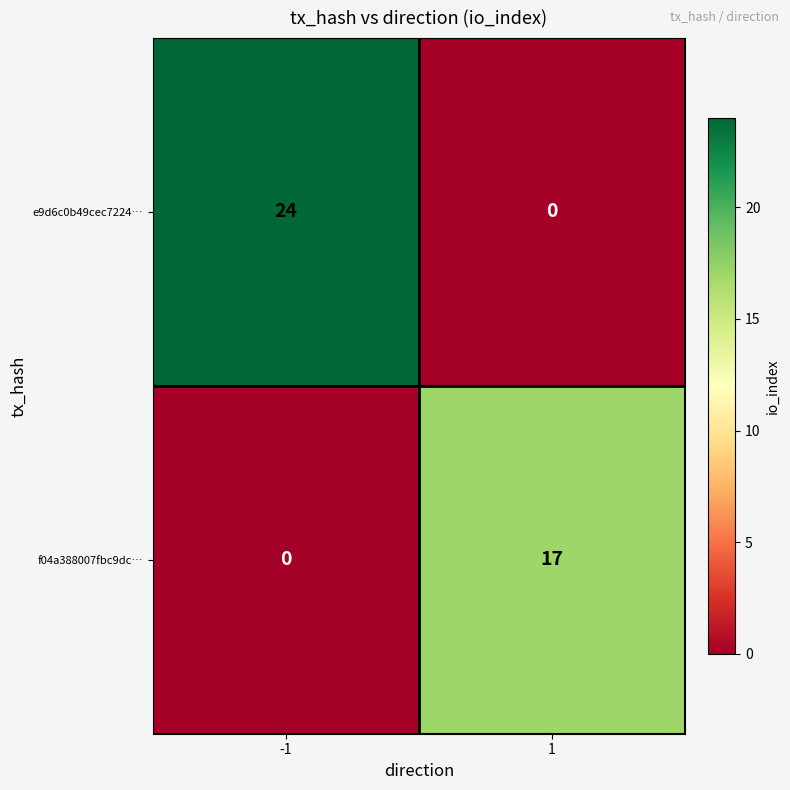

Which series has the largest total across all categories?

e9d6c0b49cec7224…